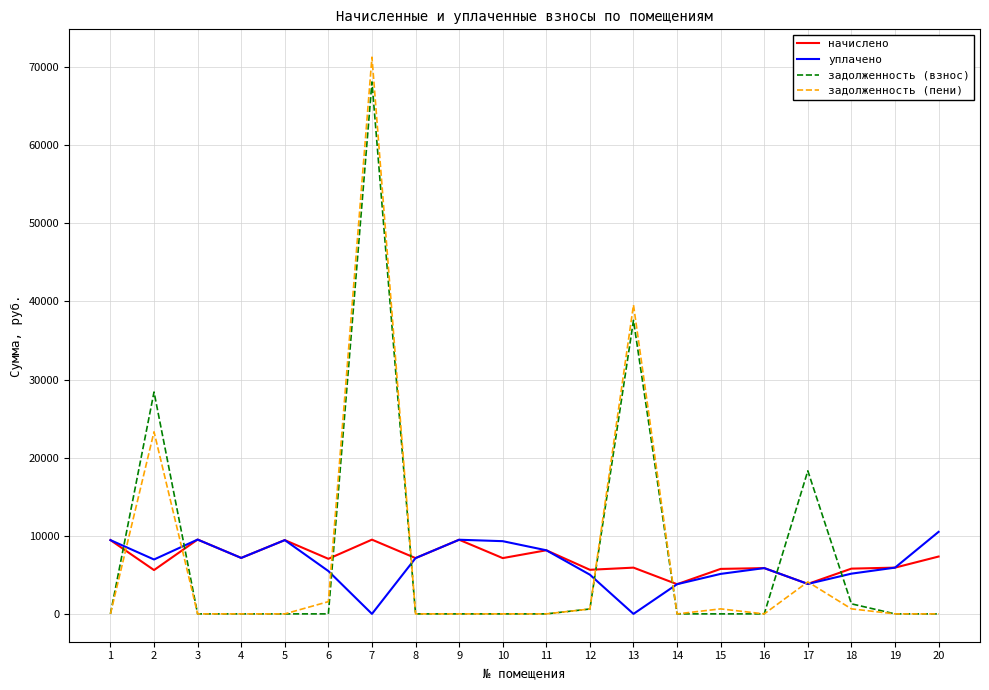

Which series changed the most between 1 and 7?

задолженность (пени)